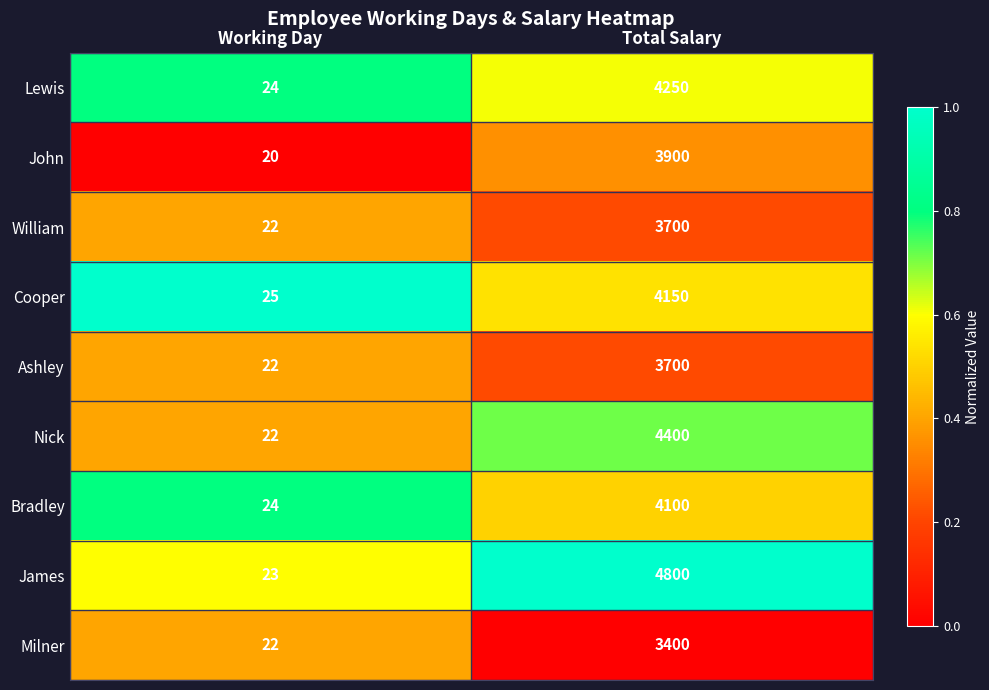

What is the sum of the John values at Total Salary and Working Day?

3920